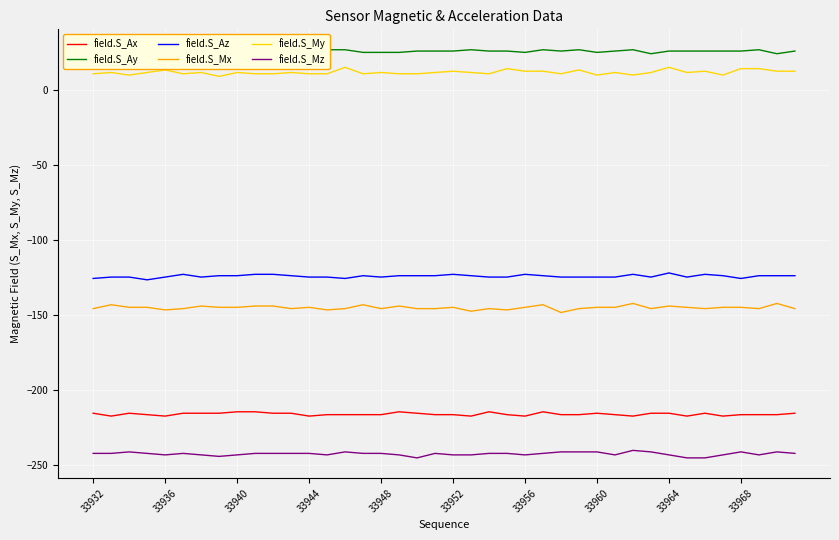

Is it true that field.S_My equals 5.9 at 15?

False